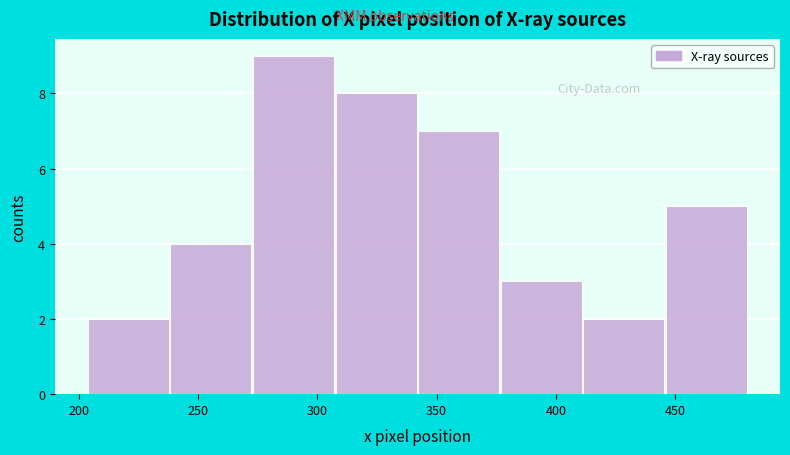

What is the height of the bar covering 275 to 305 on the x-axis? Neither the bar edges nor the heights are printed on the chart, so give them approximately, as read against the axes.

9